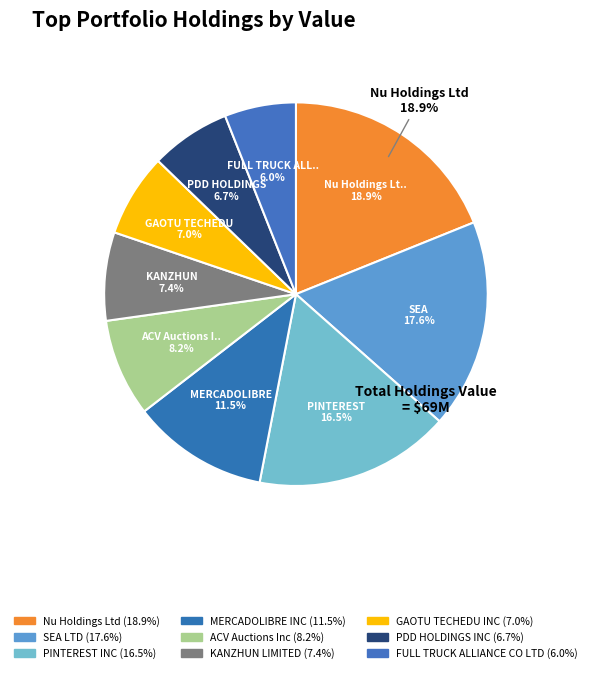

The FULL TRUCK ALLIANCE CO LTD slice represents 6% of the pie. True or false?

True